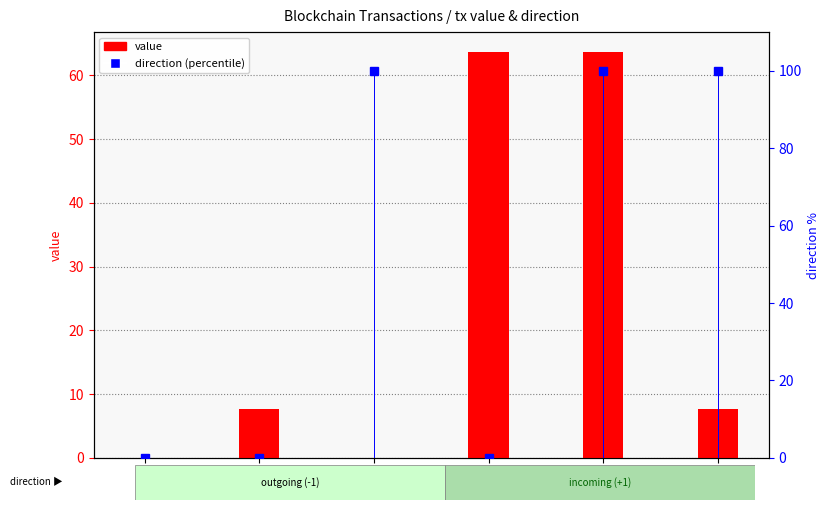

How many series are shown in this chart?

2